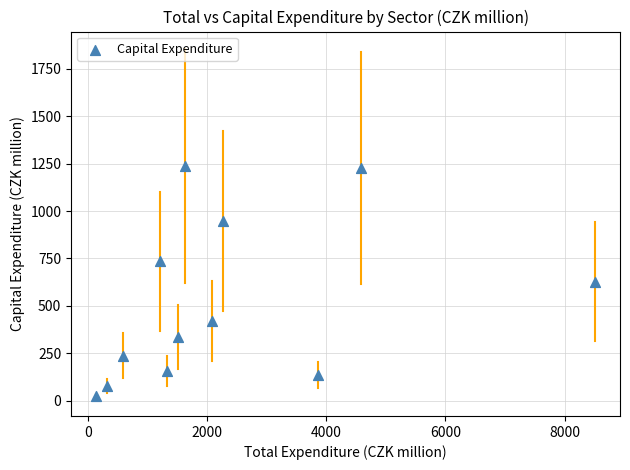

What is the range of X values (max minus min)?

8378.6